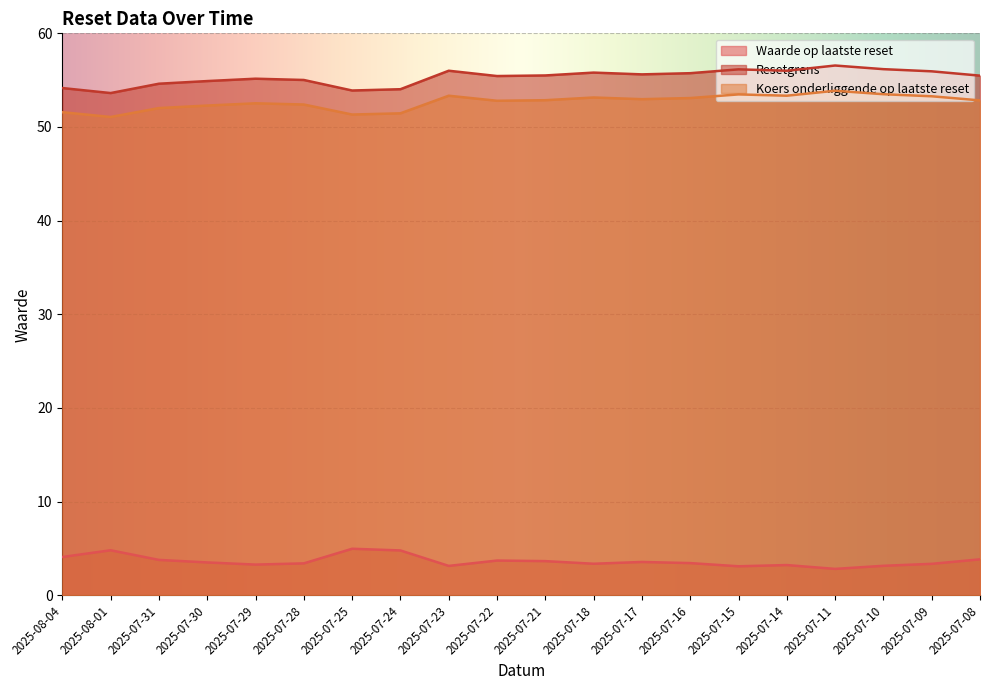

True or false: Waarde op laatste reset and Resetgrens intersect in this chart.

False